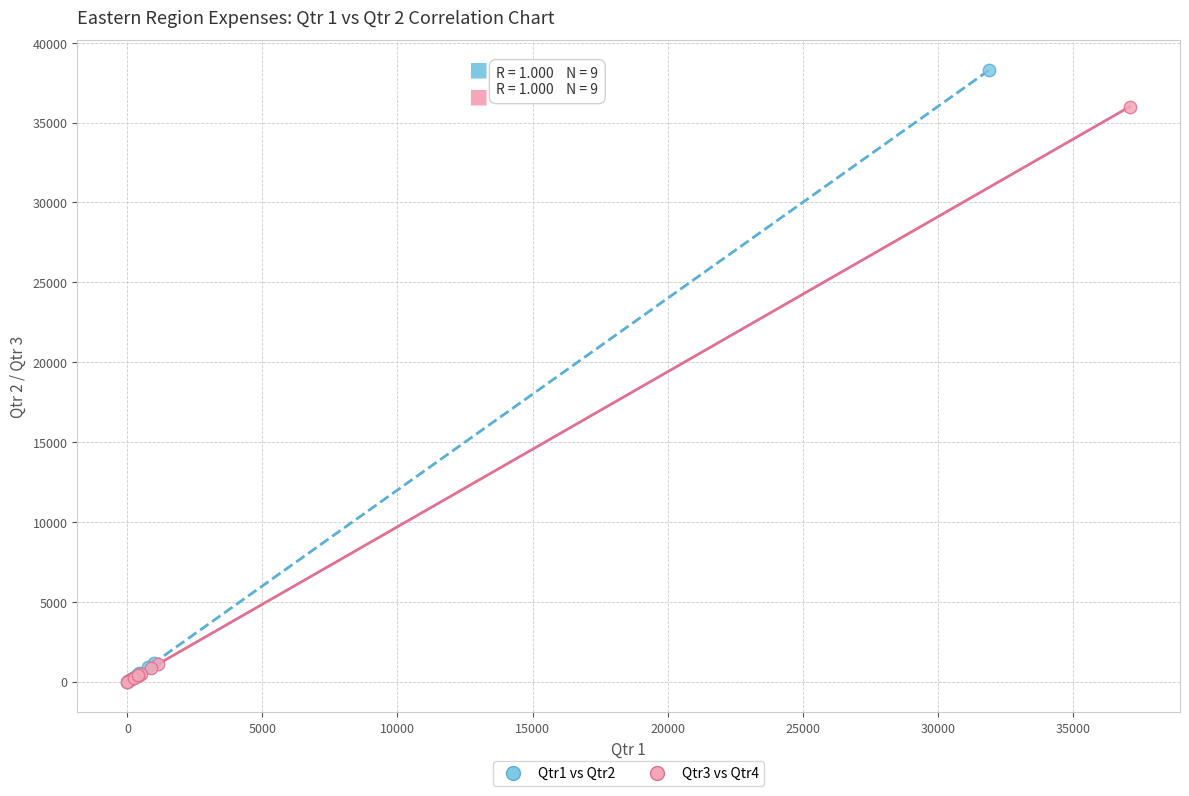

Which series has the largest Y range (max minus min)?

Qtr1 vs Qtr2